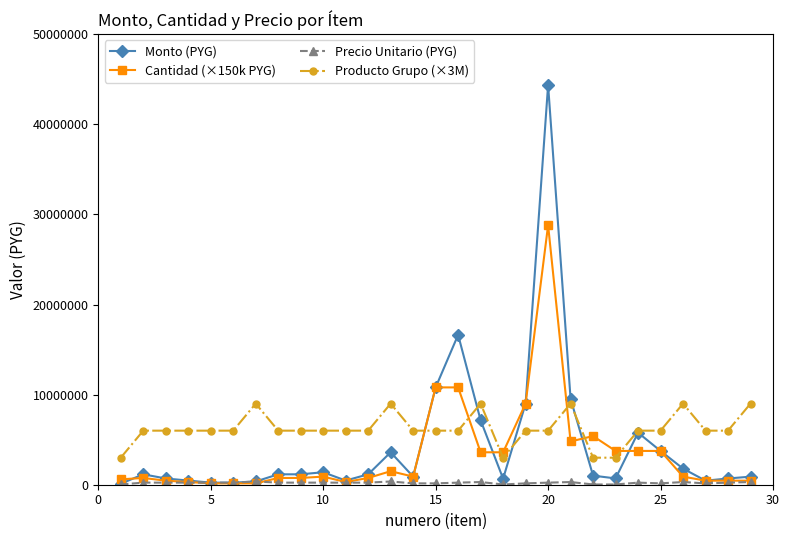

Which series has the widest spread of values?

Monto (PYG)